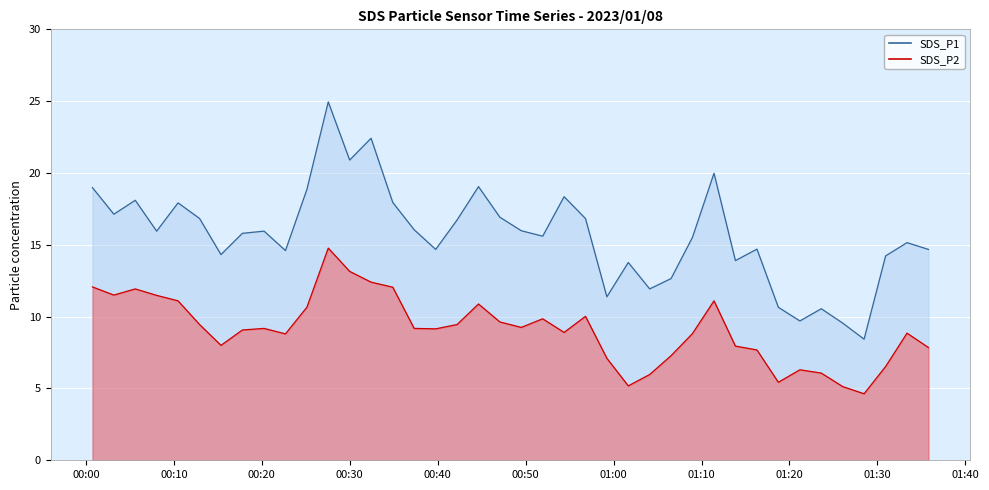

At which category is the sum across all series the highest?

2023/01/08 00:27:33